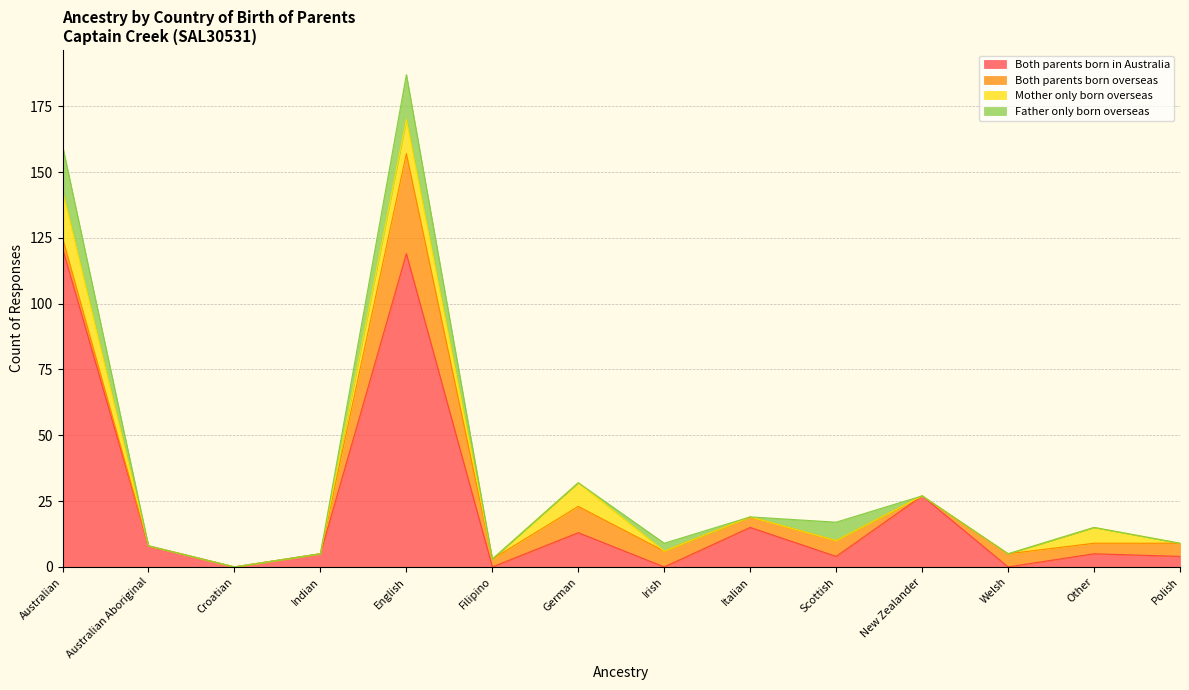

What position from the right is Croatian?

12